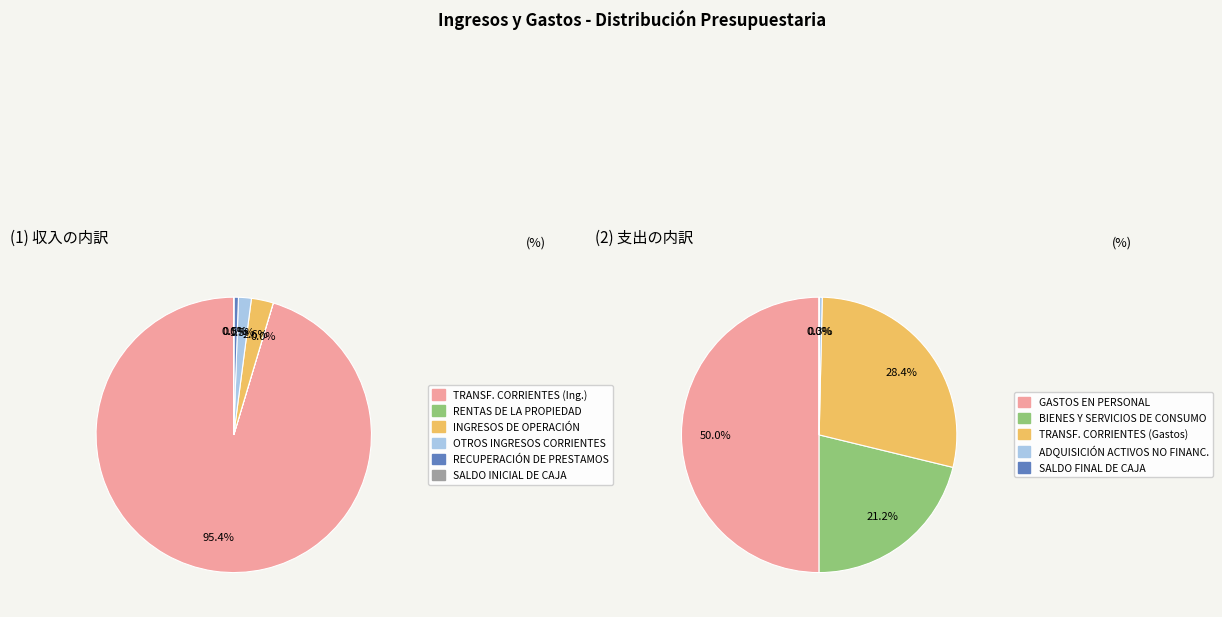

To the nearest percent, what is the difference between the SALDO INICIAL DE CAJA and INGRESOS DE OPERACIÓN slice percentages?

3%